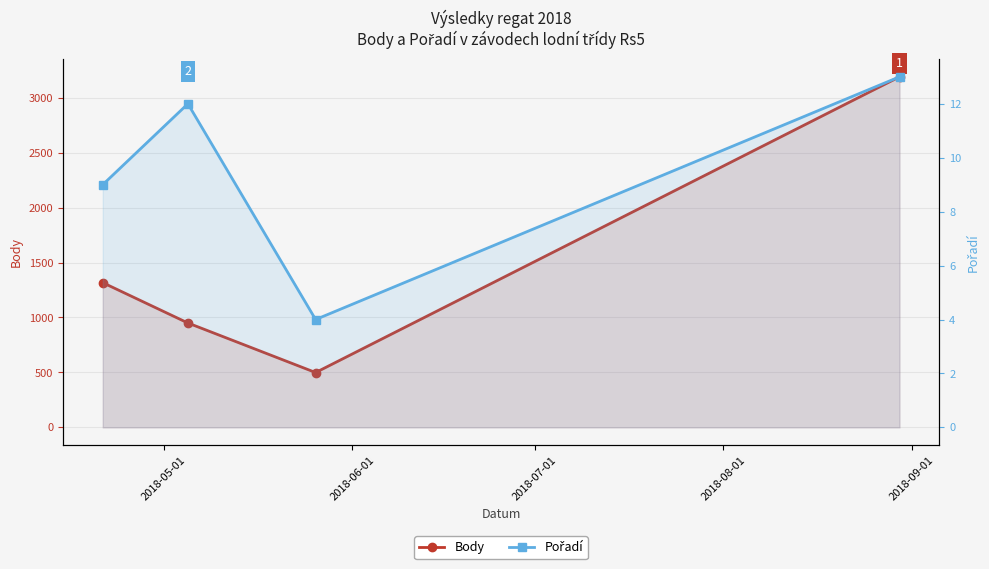

At how many categories does at least one series exceed 2631?

1